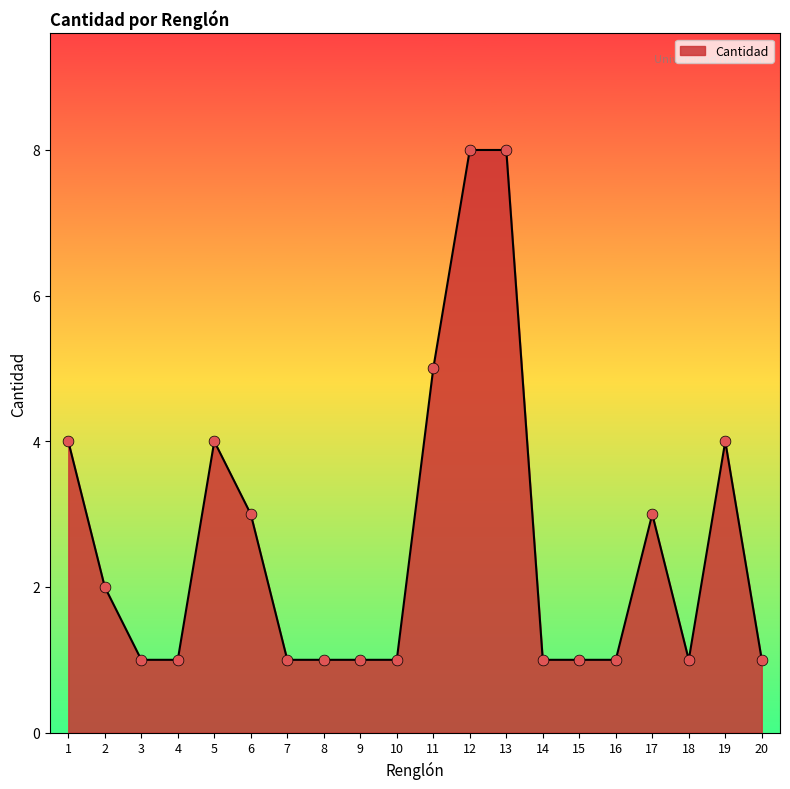

What is the ratio of the value at 20 to the value at 17?

0.3